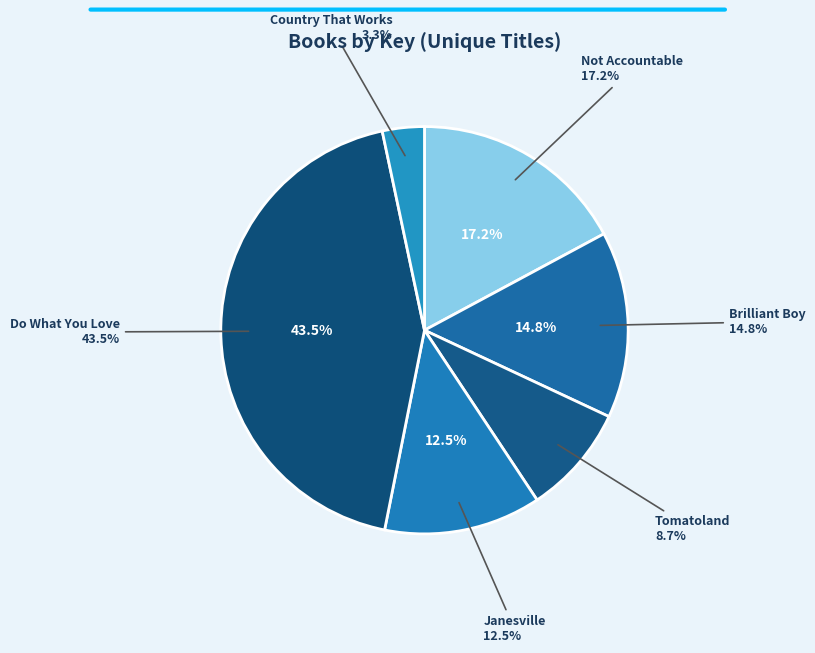

Count the number of slices in the pie.

6